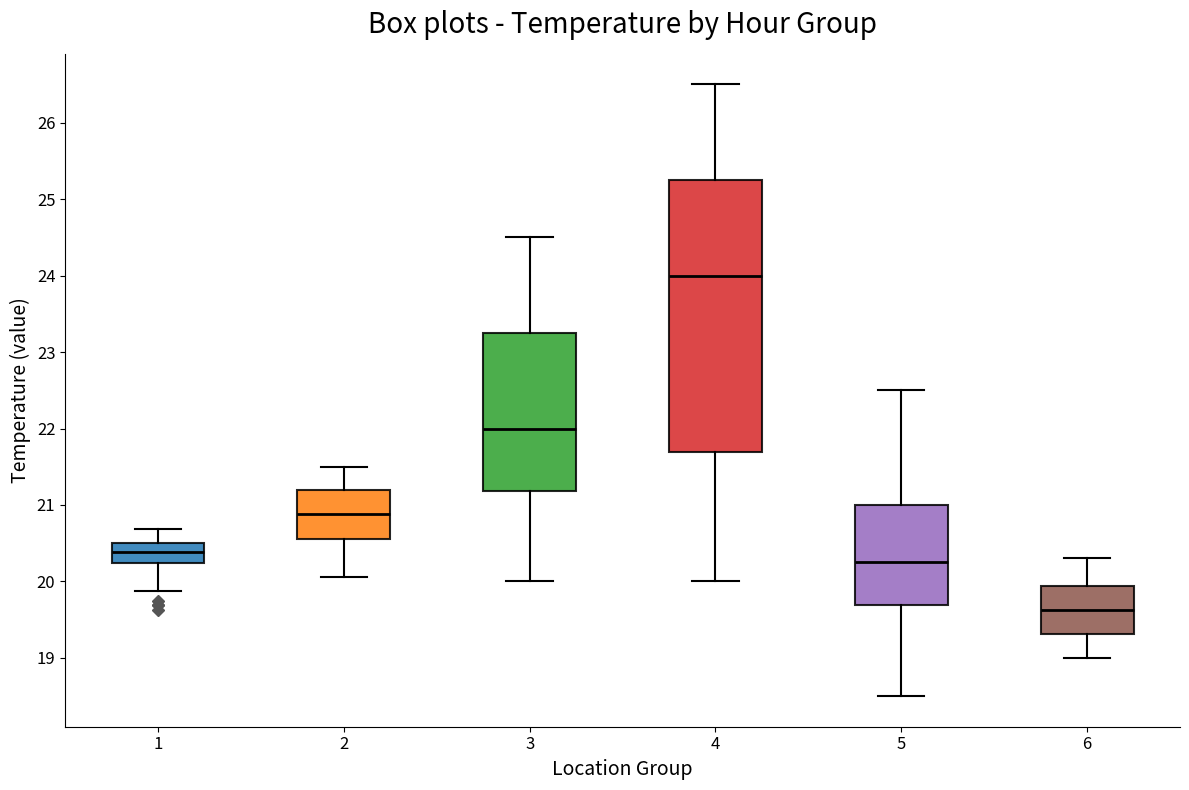

Reading left to right, transcribe this box plot: for each box, give where its median line is, the range the box spans, and where its two whiskers end, as read against the y-axis. The values are not printed on the chart, so give them approximately, as read against the axis.

1: median 20.4, box 20.2 to 20.5, whiskers 19.9 to 20.7
2: median 20.9, box 20.6 to 21.2, whiskers 20.1 to 21.5
3: median 22.0, box 21.2 to 23.3, whiskers 20.0 to 24.5
4: median 24.0, box 21.7 to 25.3, whiskers 20.0 to 26.5
5: median 20.3, box 19.7 to 21.0, whiskers 18.5 to 22.5
6: median 19.6, box 19.3 to 19.9, whiskers 19.0 to 20.3